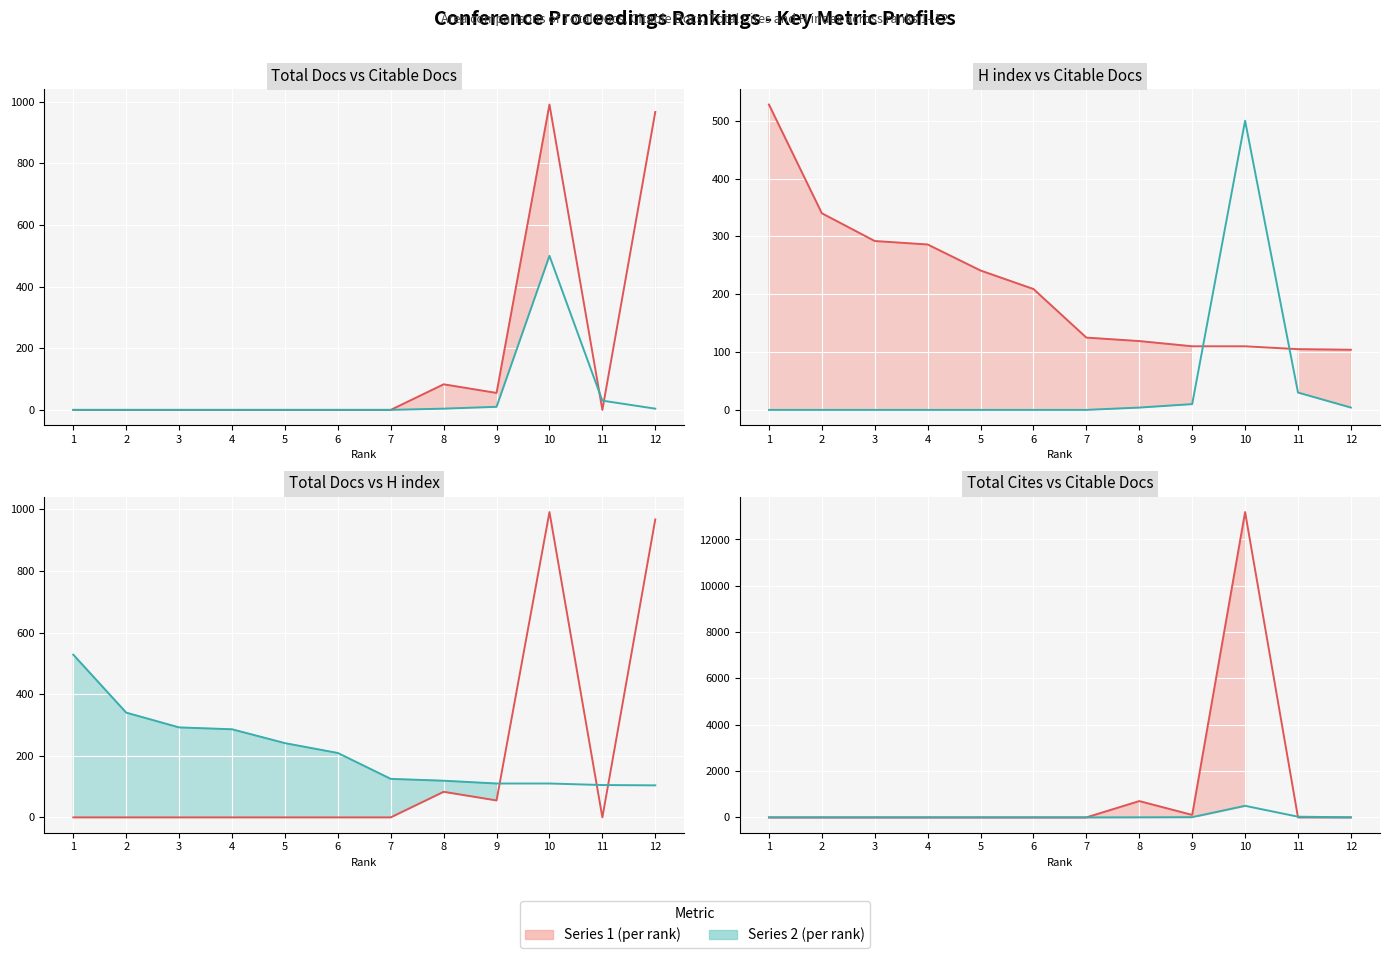

Is this an area chart (filled region under the line)?

No